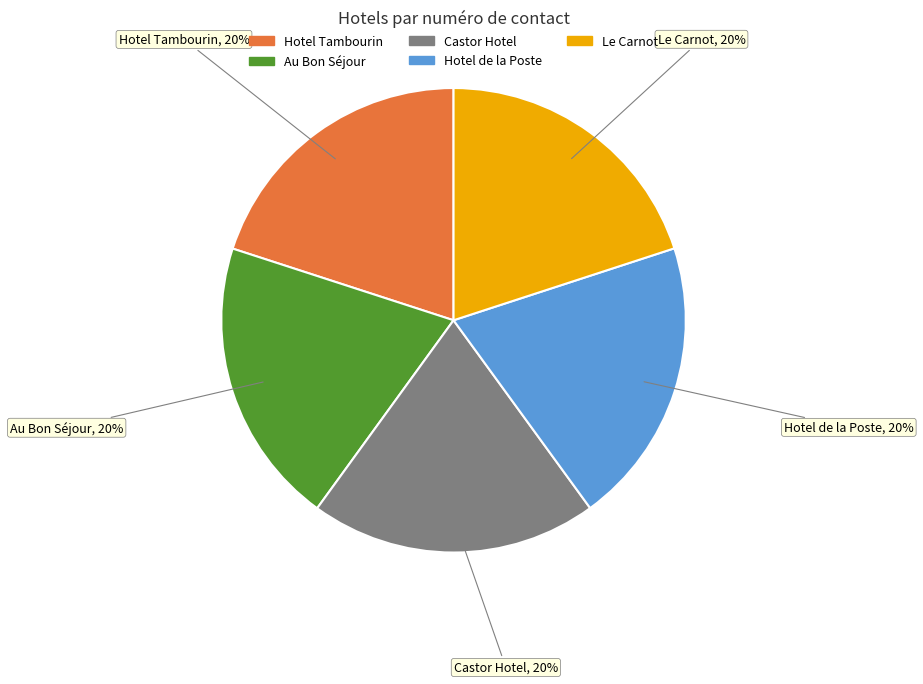

Does any single category account for the majority?

No